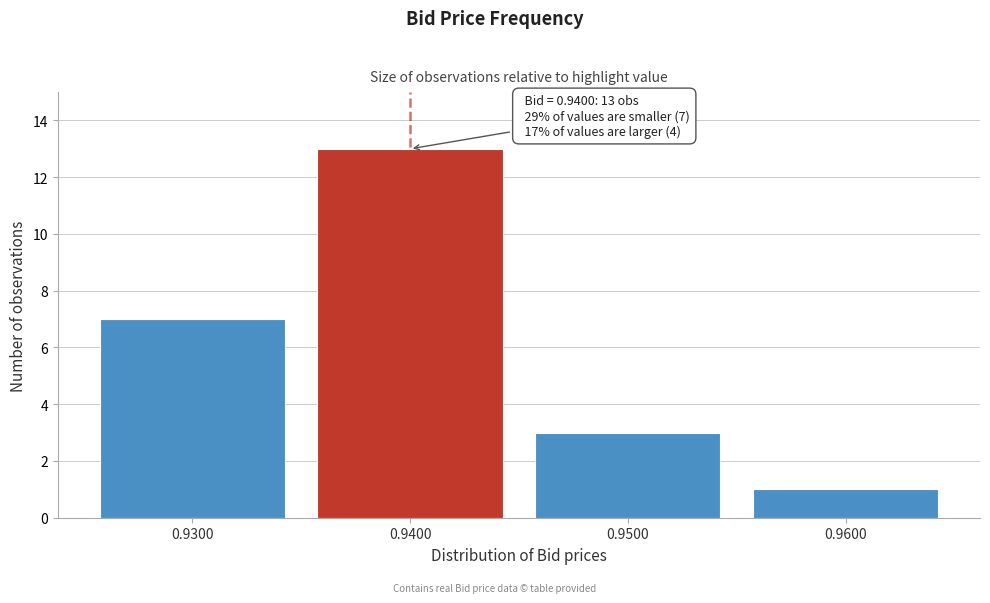

Reading left to right, extract all data points from this chart.

0.9300=7	0.9400=13	0.9500=3	0.9600=1